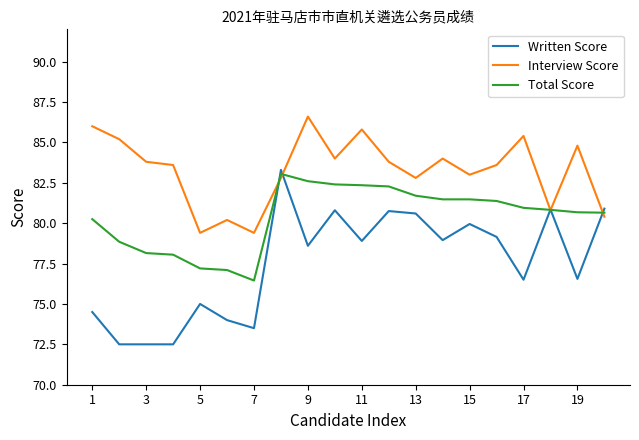

Which series has the largest total across all categories?

Interview Score